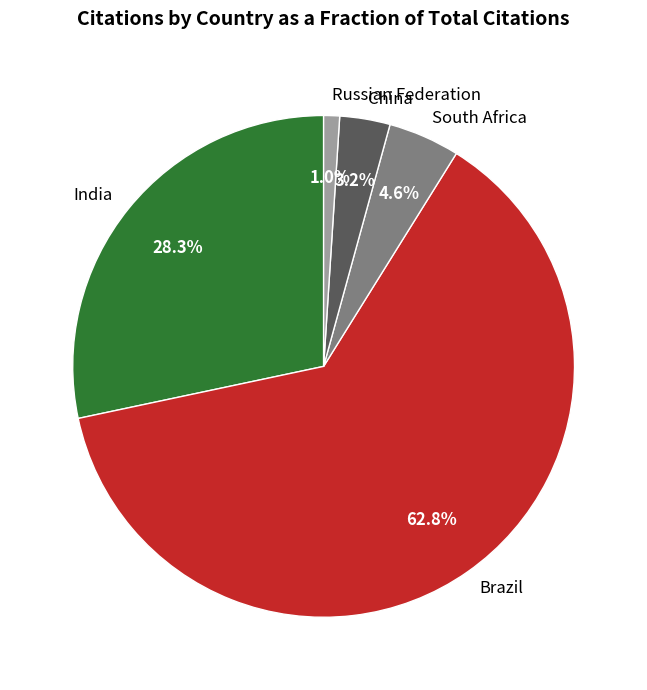

To the nearest percent, what is the difference between the India and China slice percentages?

25%